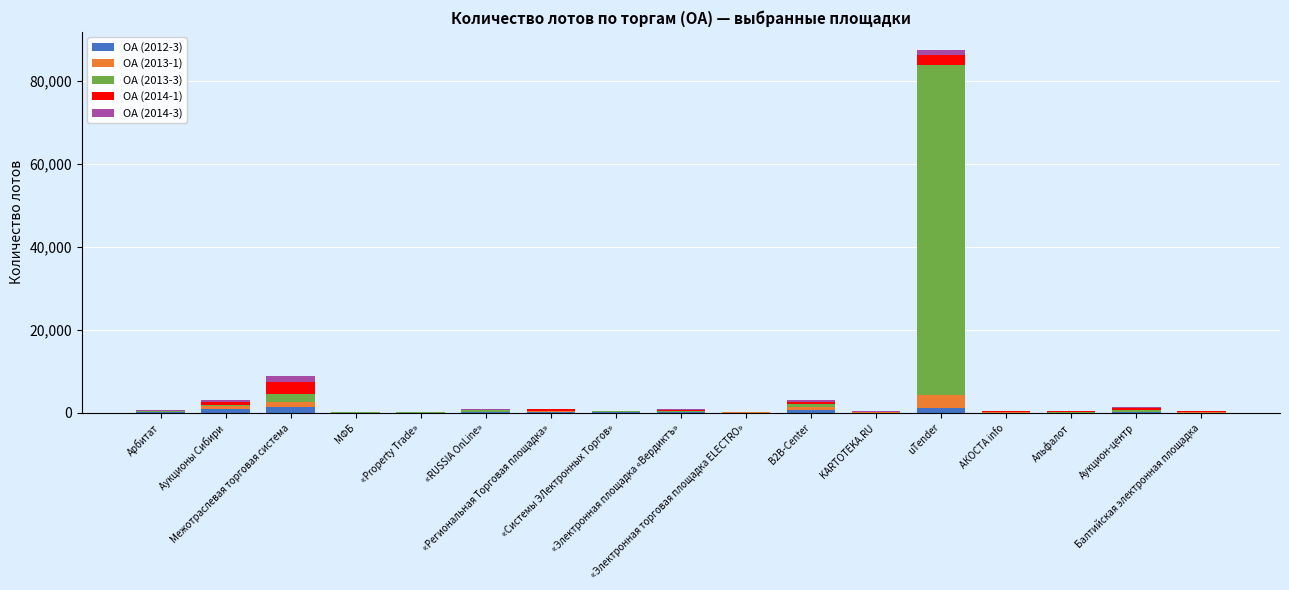

Which series has the largest range (max minus min)?

ОА (2013-3)